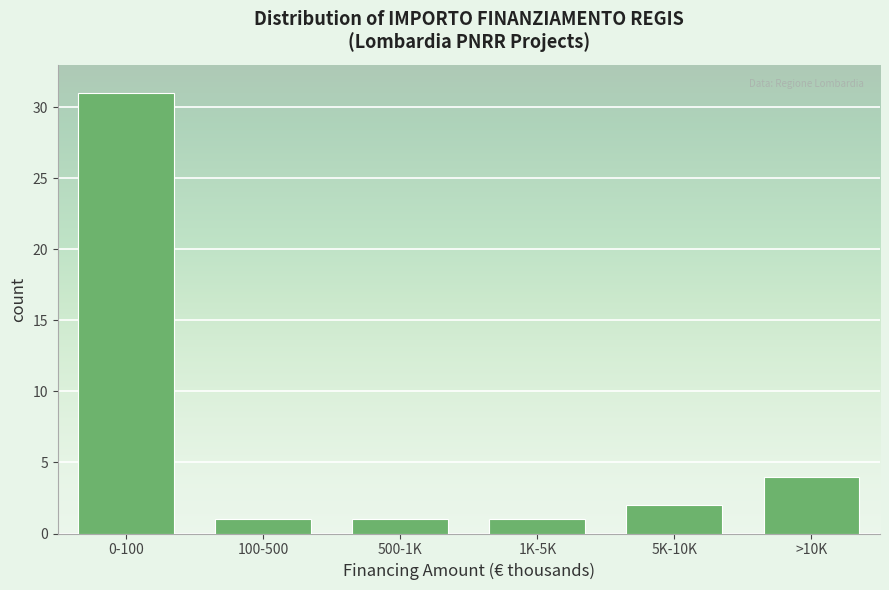

Reading right to left, list all the values displayed in this chart.

4	2	1	1	1	31